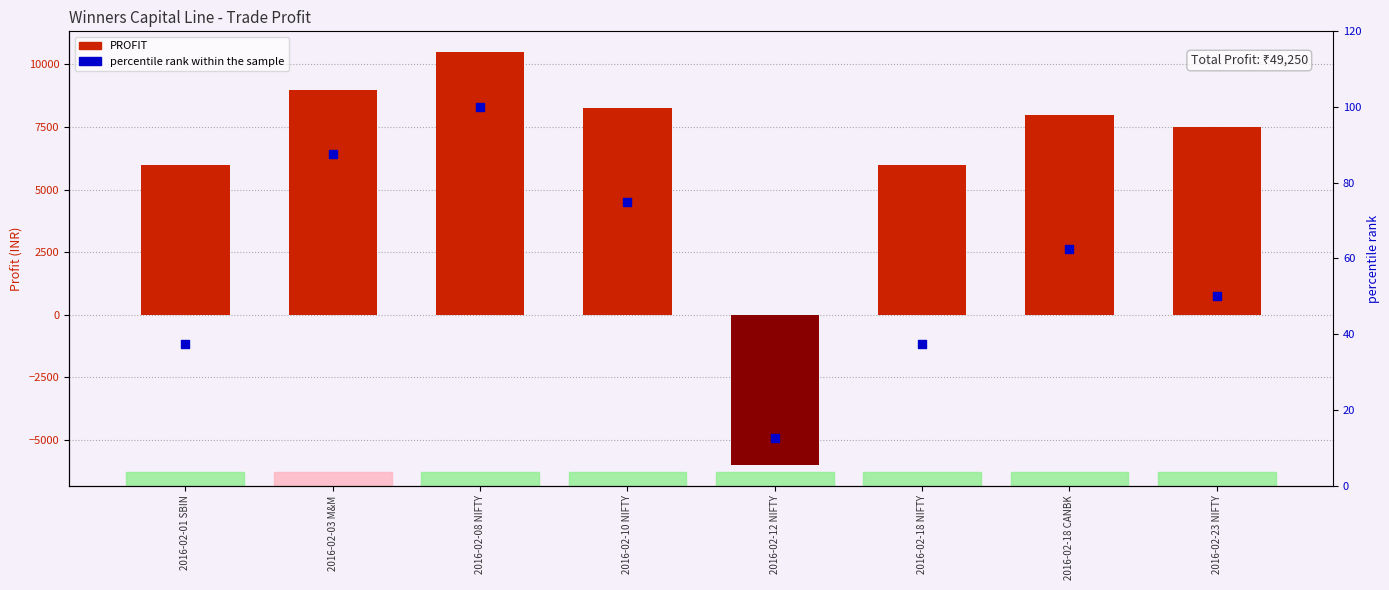

Which series has the largest Y range (max minus min)?

PROFIT